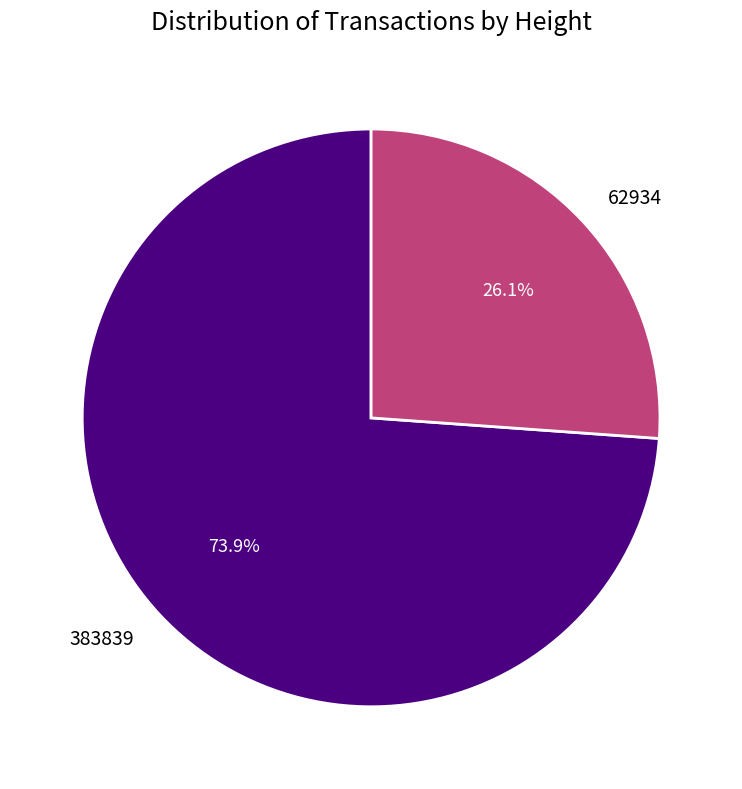

Which slice represents more than half of the pie?

383839